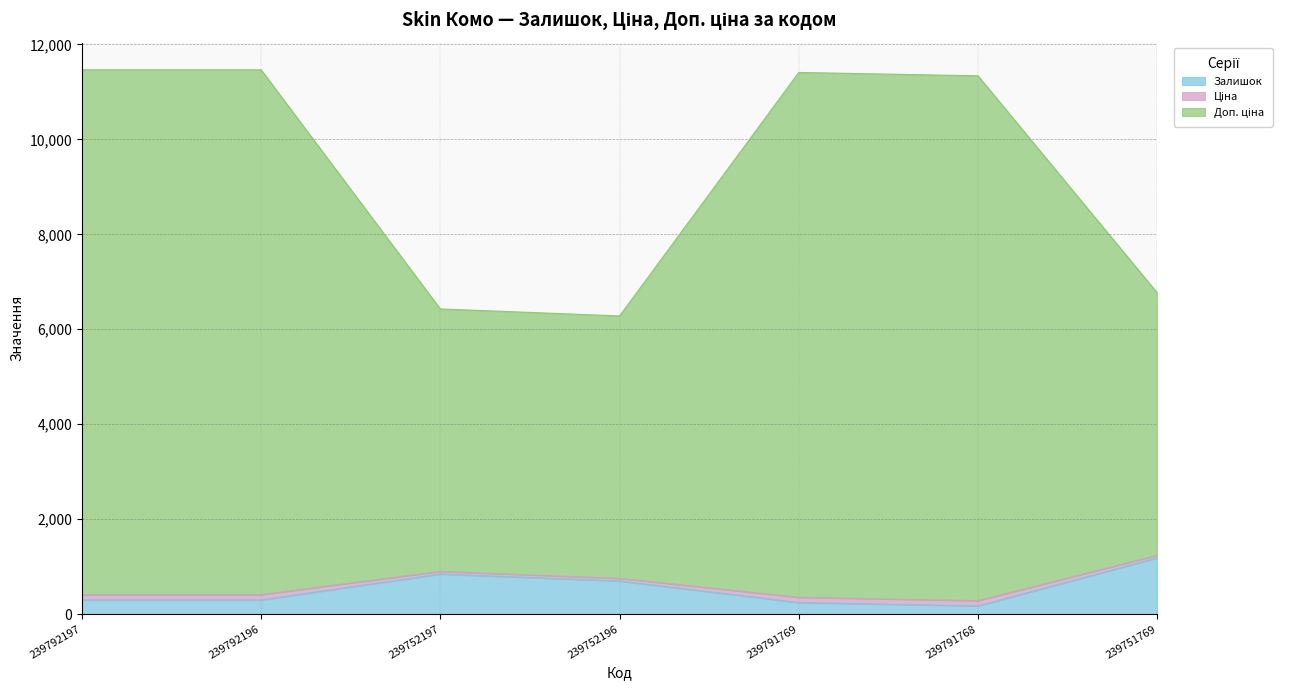

What is the maximum value for Залишок?

1184.0